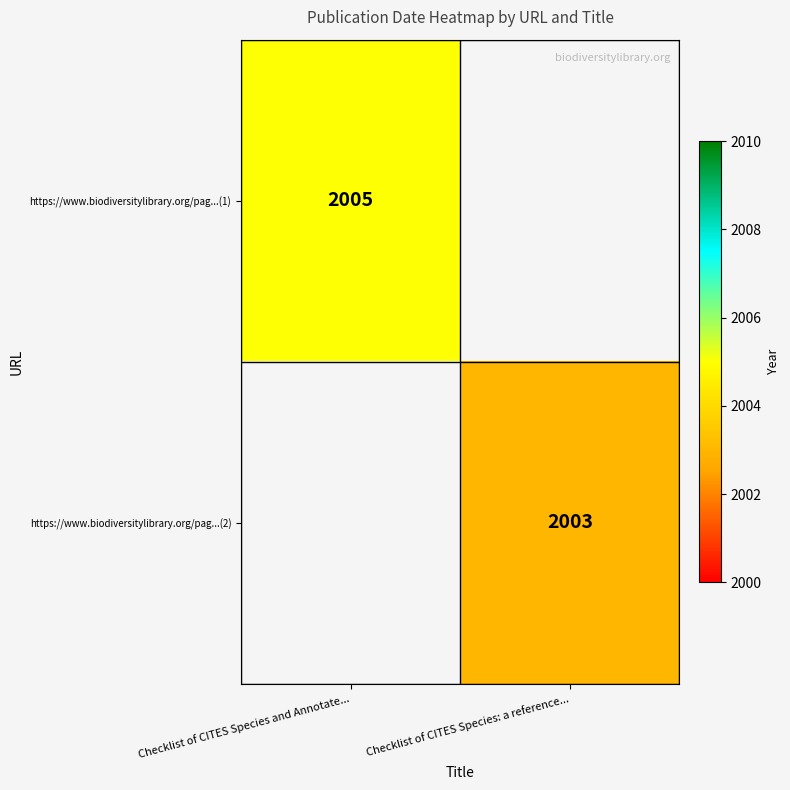

The https://www.biodiversitylibrary.org/pag...(1) series shows 2005 at Checklist of CITES Species and Annotate.... True or false?

True